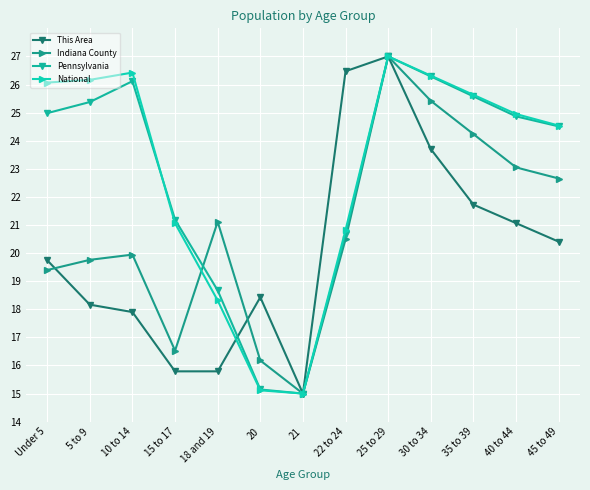

At which category is the sum across all series the highest?

25 to 29